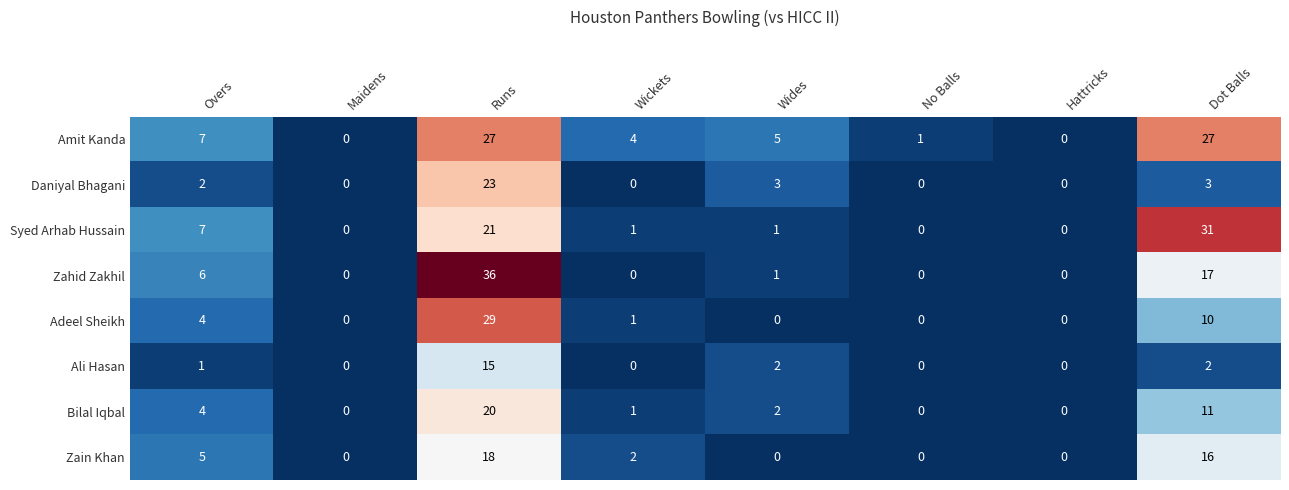

Rank the series by their maximum value, from lowest to highest.

Ali Hasan, Zain Khan, Bilal Iqbal, Daniyal Bhagani, Amit Kanda, Adeel Sheikh, Syed Arhab Hussain, Zahid Zakhil